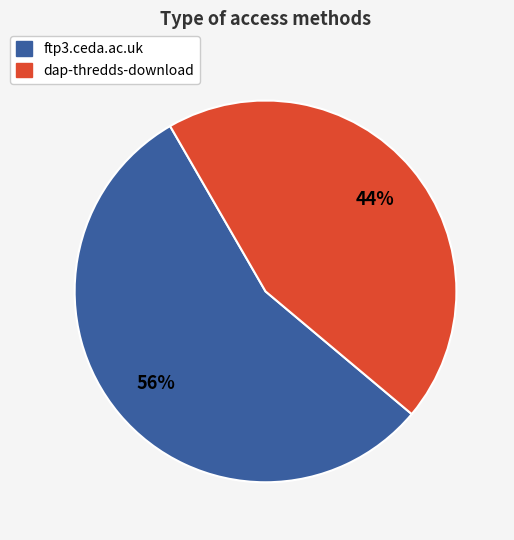

To the nearest percent, what is the combined percentage of dap-thredds-download and ftp3.ceda.ac.uk?

100%